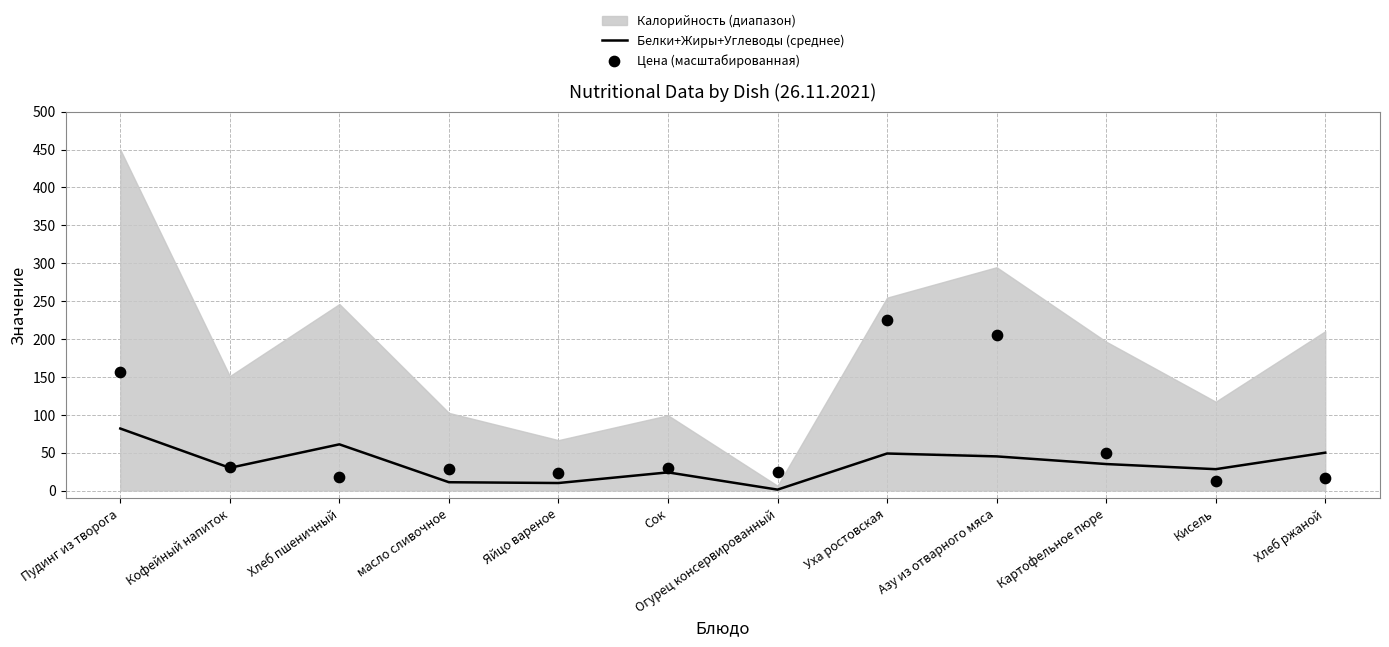

Which series contains the lowest Y value?

Белки+Жиры+Углеводы (среднее)